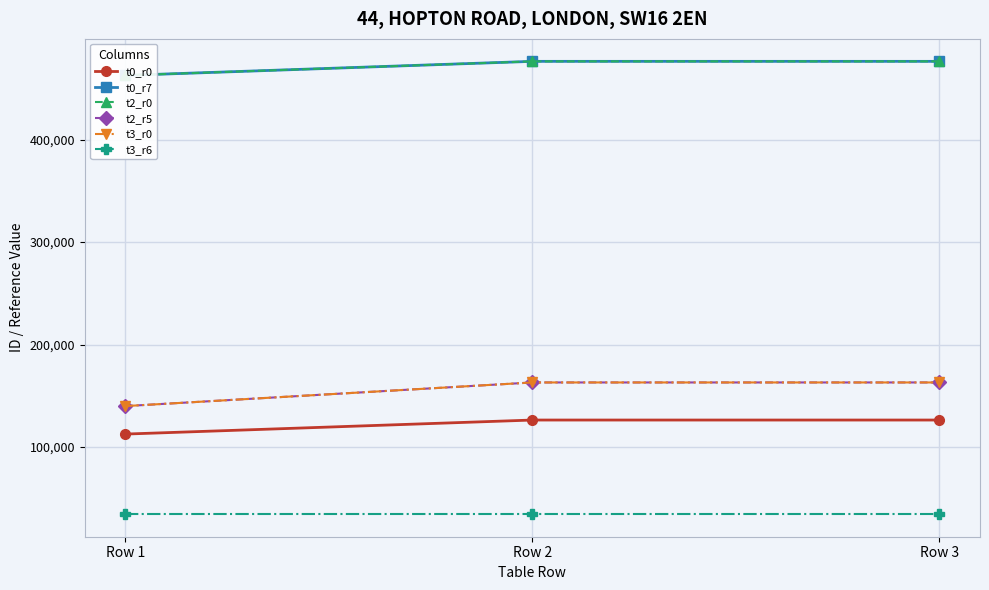

What is the average value of the t3_r6 series?

34431